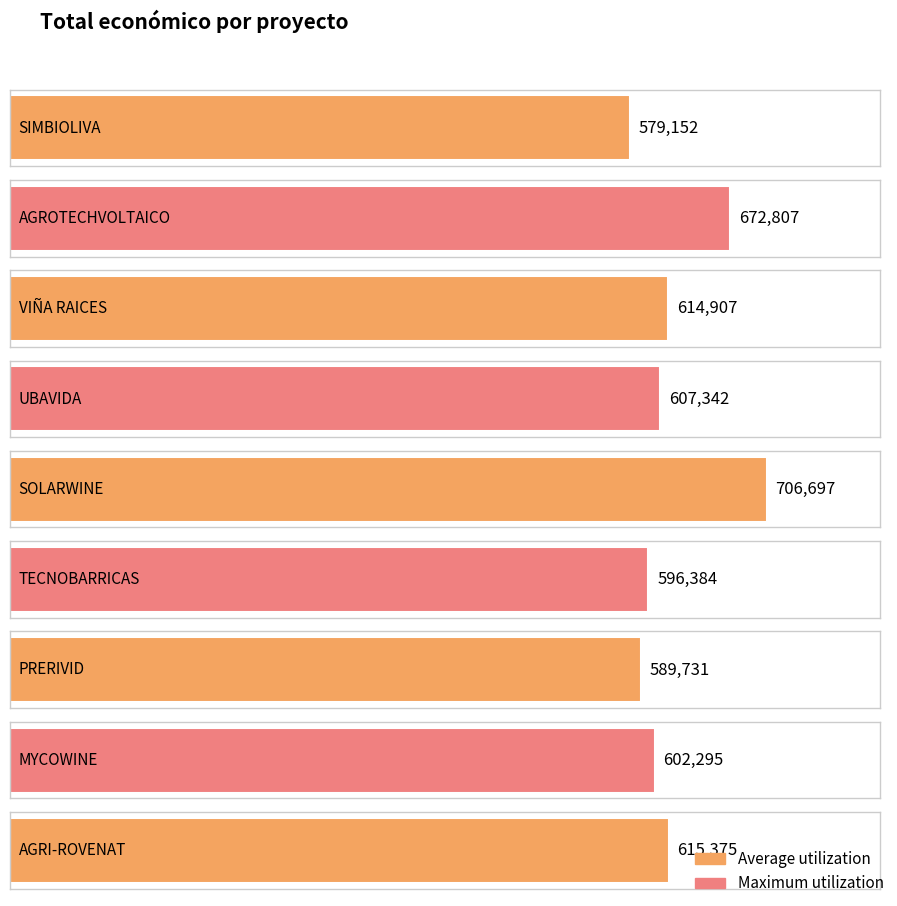

List the labels in order of value, smallest first.

SIMBIOLIVA, PRERIVID, TECNOBARRICAS, MYCOWINE, UBAVIDA, VIÑA RAICES, AGRI-ROVENAT, AGROTECHVOLTAICO, SOLARWINE